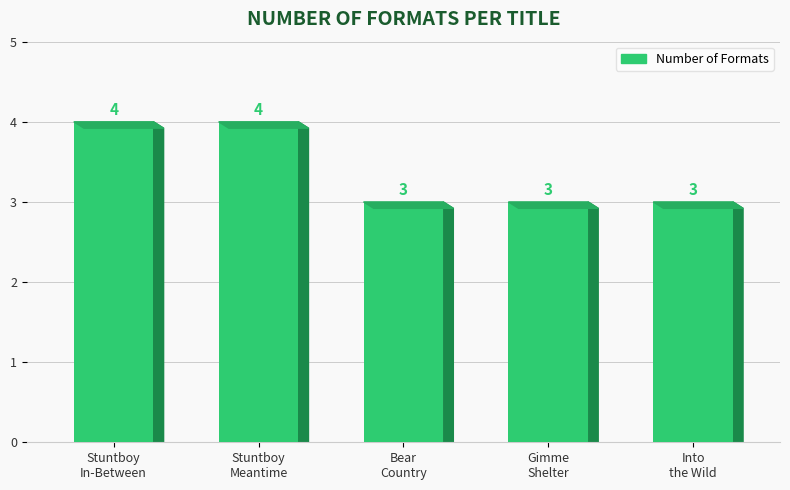

How many bars are there in total?

5